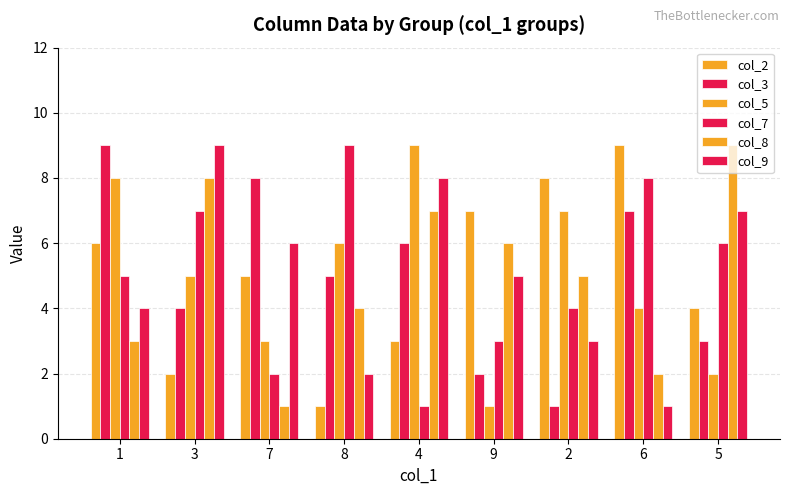

The value of col_3 at 1 is 9. True or false?

True